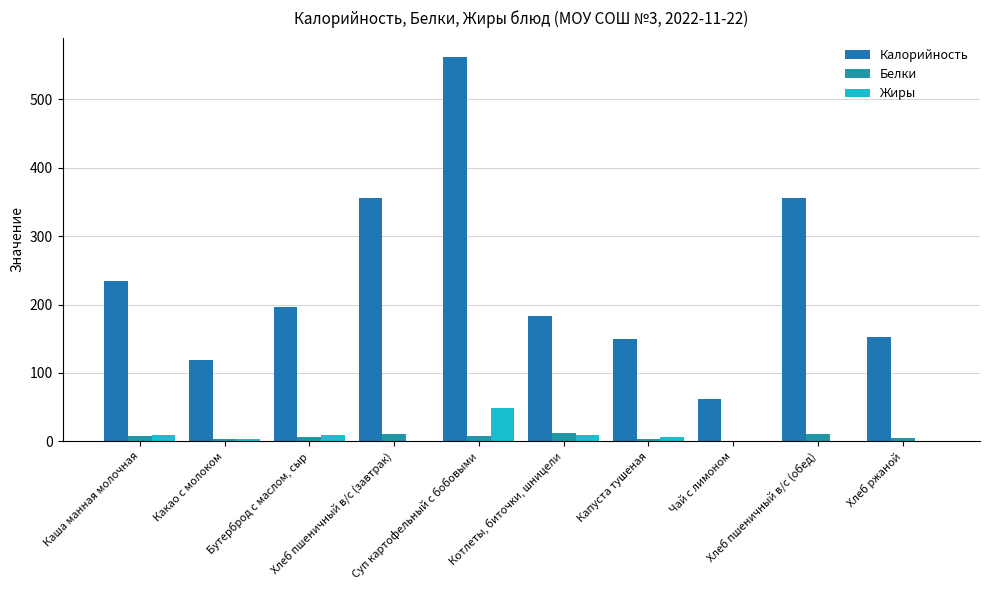

Which series has the widest spread of values?

Калорийность